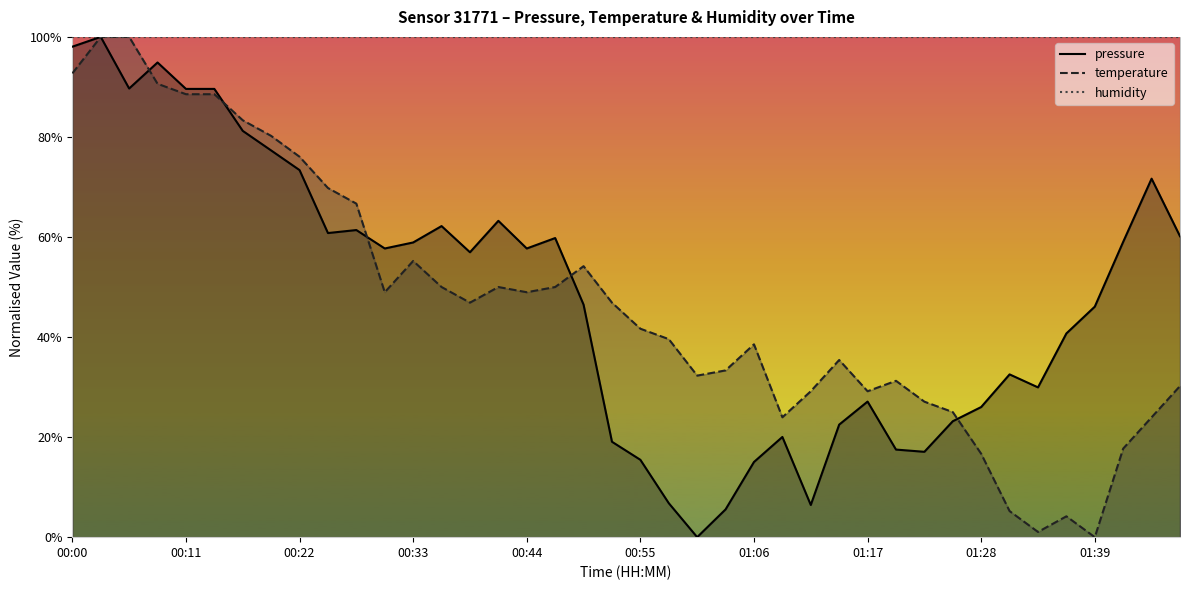

What is the difference between the highest and lowest values at 17?

50.0